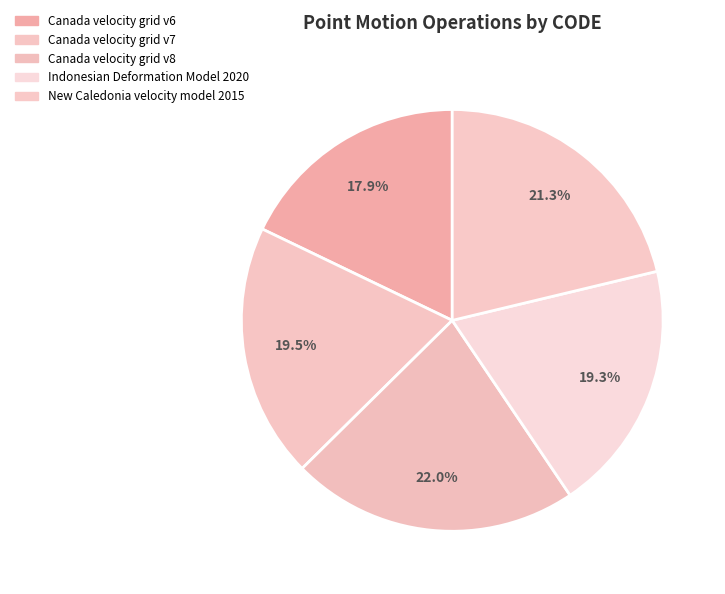

True or false: New Caledonia velocity model 2015 accounts for 21% of the total.

True